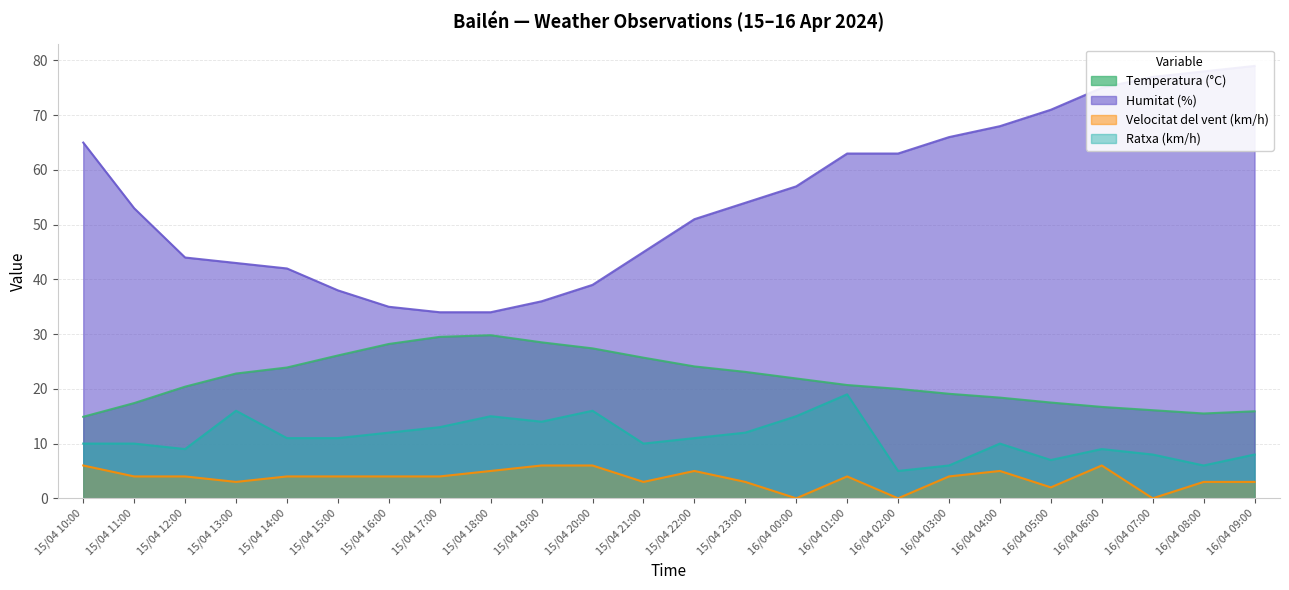

What is the difference between the second highest and minimum values in the Humitat (%) series?

44.0